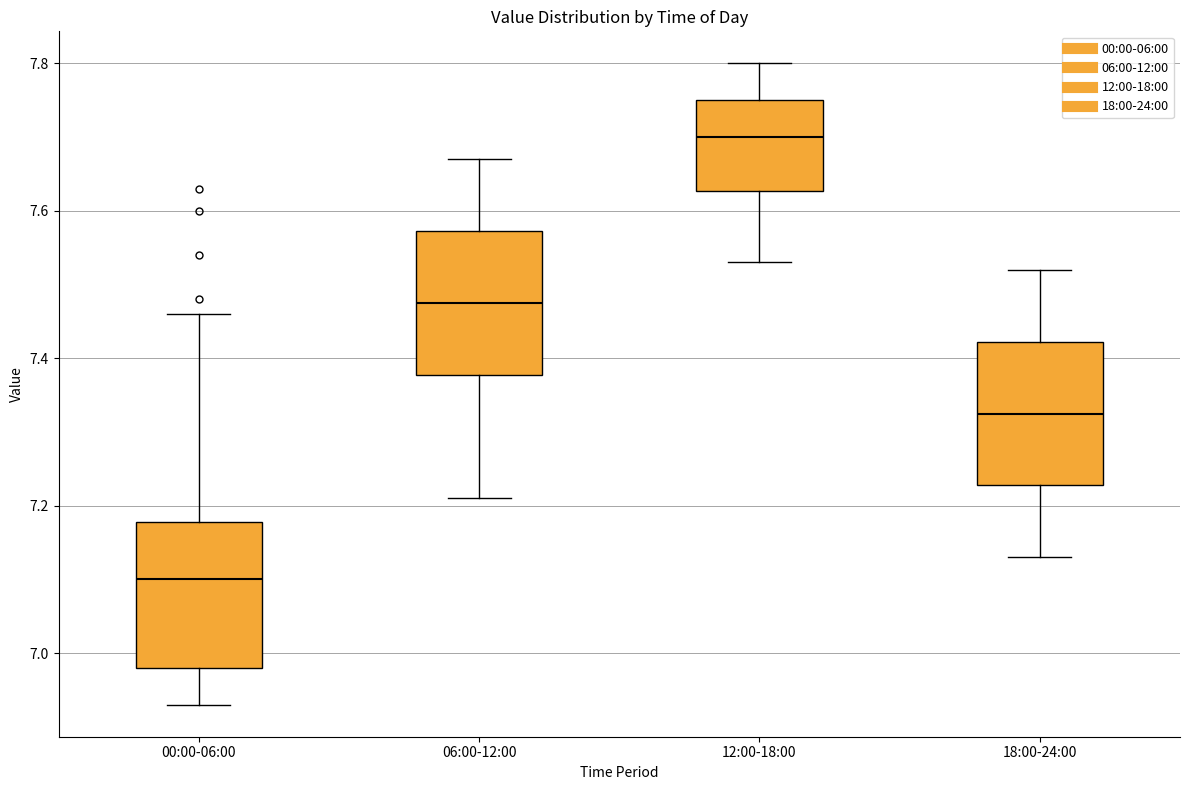

Reading left to right, transcribe this box plot: for each box, give where its median line is, the range the box spans, and where its two whiskers end, as read against the y-axis. The values are not printed on the chart, so give them approximately, as read against the axis.

00:00-06:00: median 7.10, box 6.98 to 7.18, whiskers 6.94 to 7.46
06:00-12:00: median 7.48, box 7.38 to 7.58, whiskers 7.22 to 7.68
12:00-18:00: median 7.70, box 7.62 to 7.76, whiskers 7.54 to 7.80
18:00-24:00: median 7.32, box 7.22 to 7.42, whiskers 7.14 to 7.52